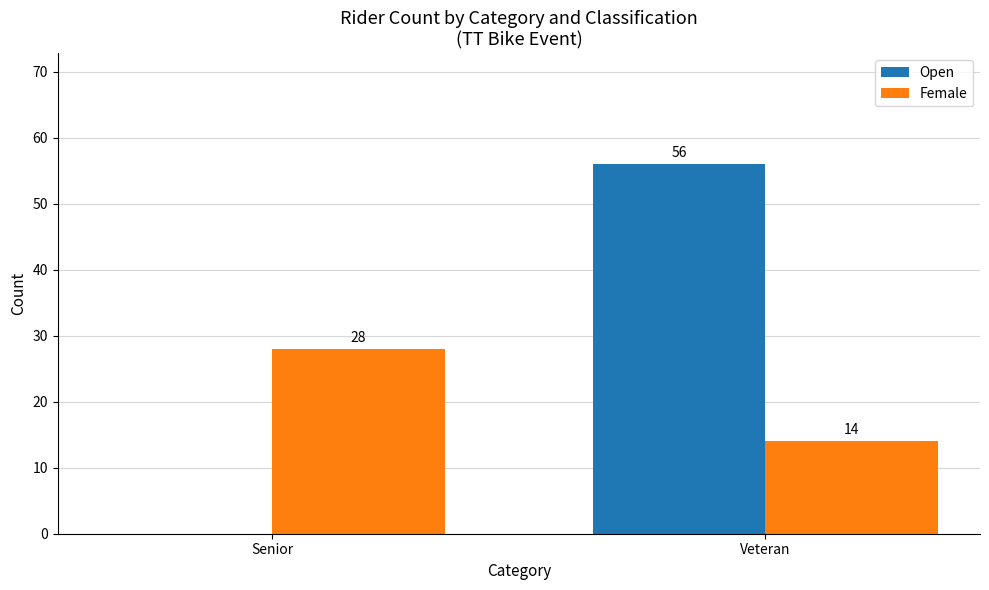

At which category is the sum across all series the highest?

Veteran